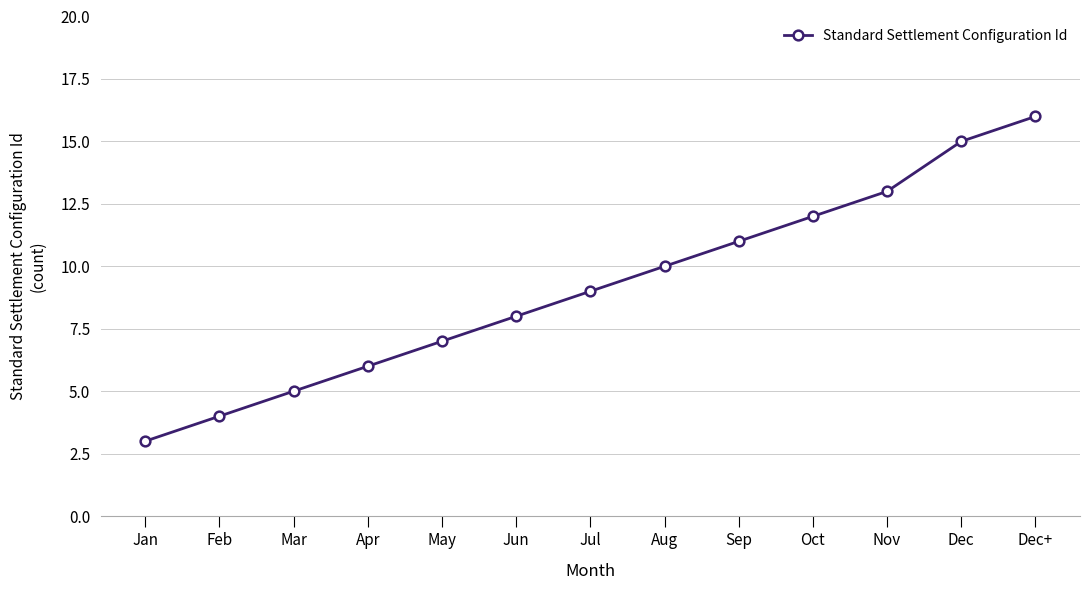

What is the approximate value at Sep?

11